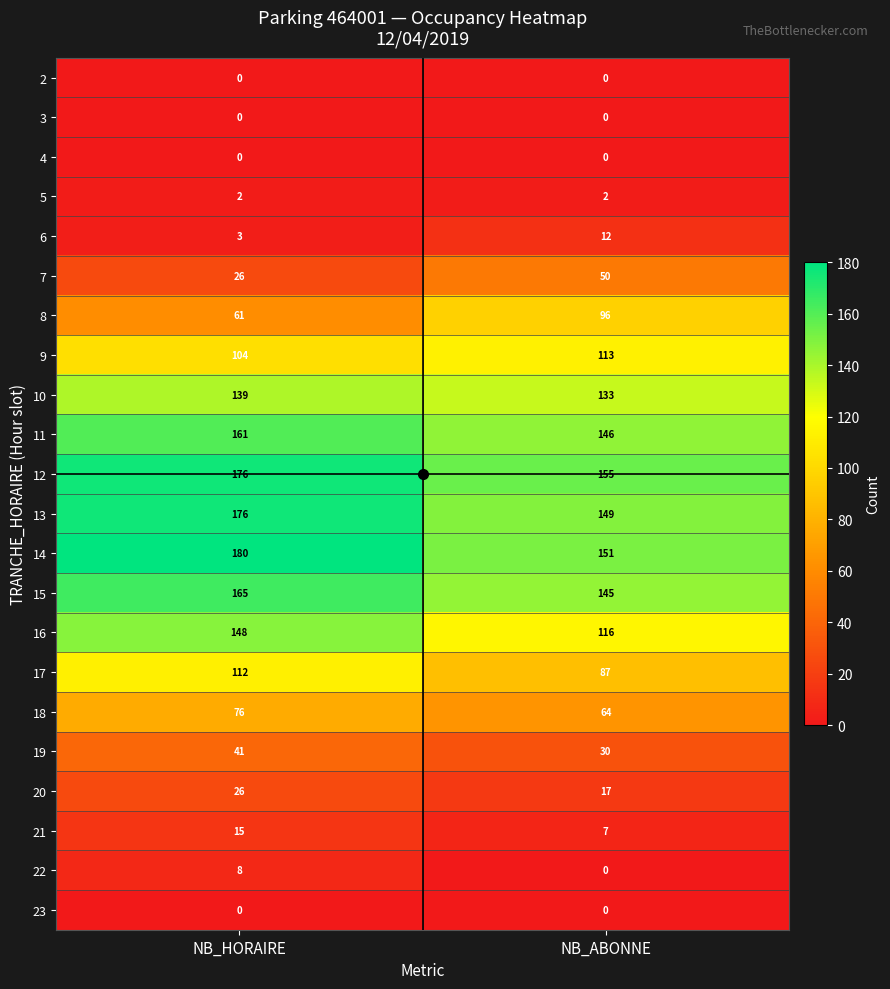

What is the approximate value of 18 at NB_HORAIRE?

76